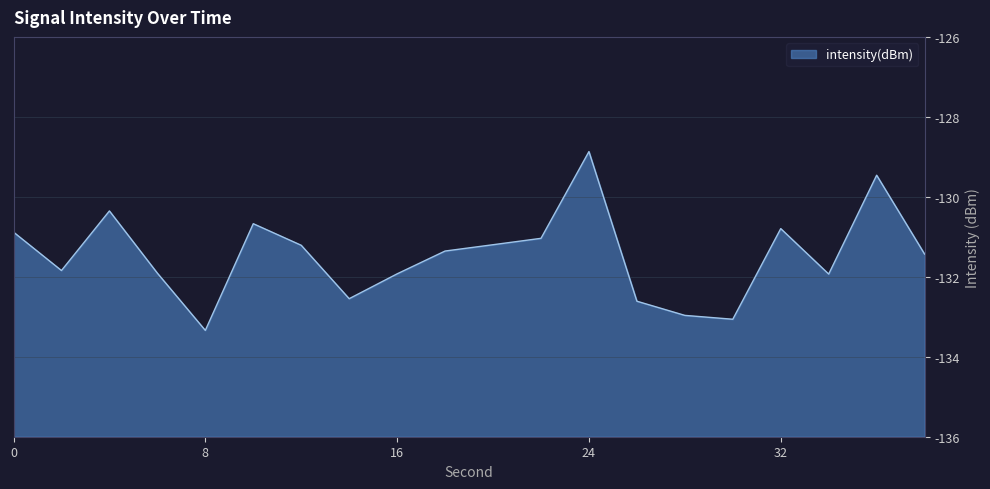

Where is the first local minimum?

2